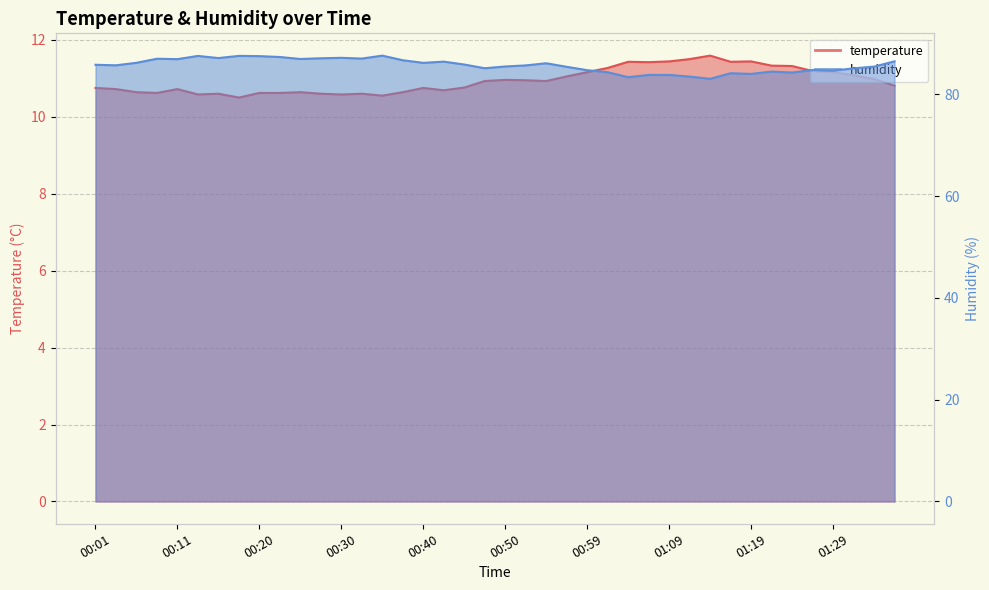

Reading left to right, list all the values displayed in this chart.

temperature: 00:01=10.8	00:03=10.7	00:06=10.6	00:08=10.6	00:11=10.7	00:13=10.6	00:15=10.6	00:18=10.5	00:20=10.6	00:23=10.6	00:25=10.6	00:28=10.6	00:30=10.6	00:32=10.6	00:35=10.6	00:37=10.6	00:40=10.8	00:42=10.7	00:45=10.8	00:47=10.9	00:50=11.0	00:52=10.9	00:54=10.9	00:57=11.1	00:59=11.2	01:02=11.3	01:04=11.4	01:07=11.4	01:09=11.4	01:12=11.5	01:14=11.6	01:16=11.4	01:19=11.4	01:21=11.3	01:24=11.3	01:26=11.2	01:29=11.2	01:31=11.1	01:34=11.0	01:36=10.8
humidity: 00:01=85.8	00:03=85.7	00:06=86.2	00:08=87.0	00:11=86.9	00:13=87.5	00:15=87.1	00:18=87.5	00:20=87.5	00:23=87.3	00:25=86.9	00:28=87.1	00:30=87.2	00:32=87.0	00:35=87.6	00:37=86.7	00:40=86.2	00:42=86.4	00:45=85.8	00:47=85.1	00:50=85.5	00:52=85.7	00:54=86.1	00:57=85.4	00:59=84.7	01:02=84.3	01:04=83.4	01:07=83.8	01:09=83.8	01:12=83.5	01:14=83.0	01:16=84.1	01:19=84.0	01:21=84.5	01:24=84.3	01:26=84.8	01:29=84.7	01:31=85.1	01:34=85.4	01:36=86.5